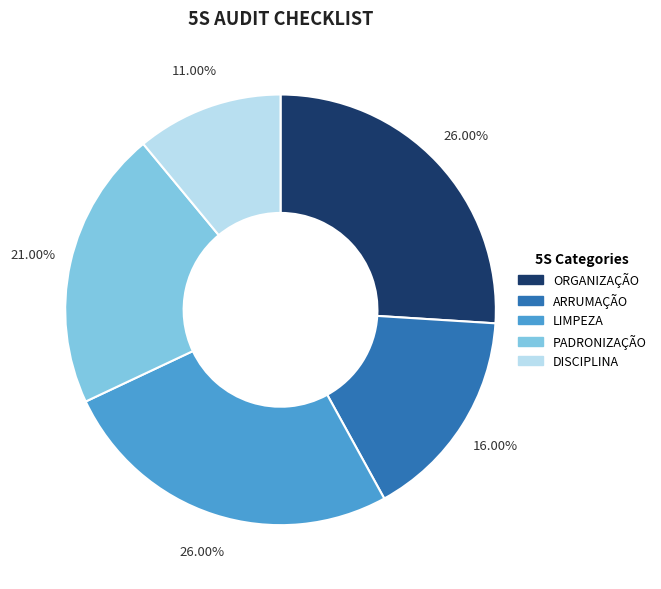

To the nearest percent, what is the combined percentage of DISCIPLINA and PADRONIZAÇÃO?

32%